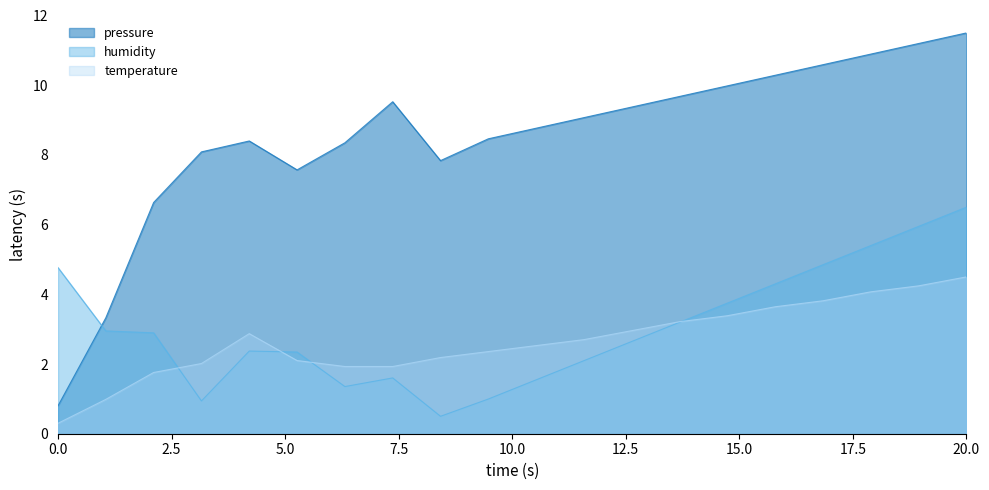

How many times do temperature and humidity cross each other?

4